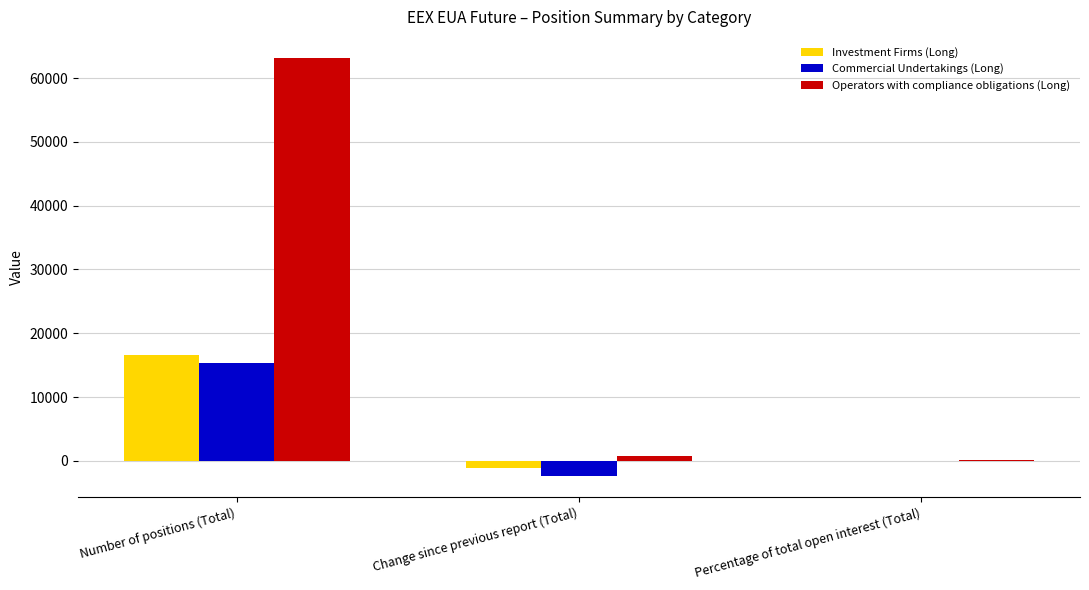

What is the maximum value for Investment Firms (Long)?

16637.0